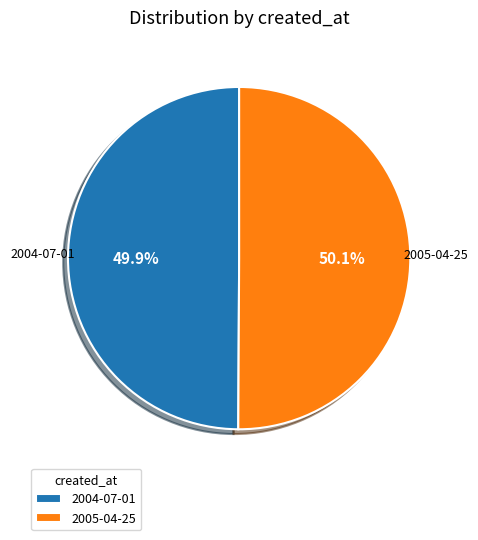

Approximately how many times larger is the value at 2004-07-01 compared to 2005-04-25?

1.0